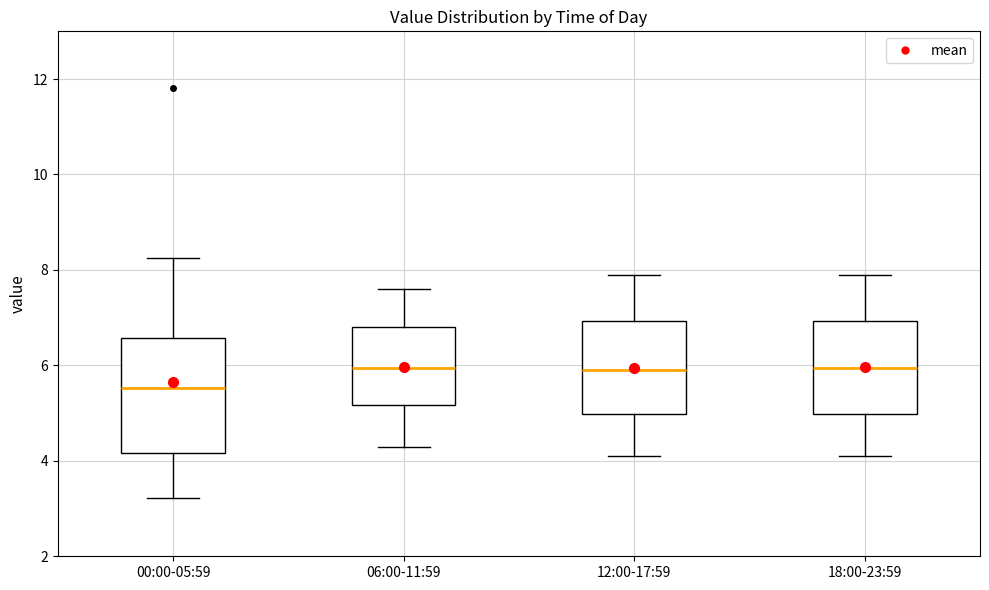

Reading left to right, transcribe this box plot: for each box, give where its median line is, the range the box spans, and where its two whiskers end, as read against the y-axis. The values are not printed on the chart, so give them approximately, as read against the axis.

00:00-05:59: median 5.6, box 4.2 to 6.6, whiskers 3.2 to 8.2
06:00-11:59: median 6.0, box 5.2 to 6.8, whiskers 4.4 to 7.6
12:00-17:59: median 6.0, box 5.0 to 7.0, whiskers 4.2 to 8.0
18:00-23:59: median 6.0, box 5.0 to 7.0, whiskers 4.2 to 8.0